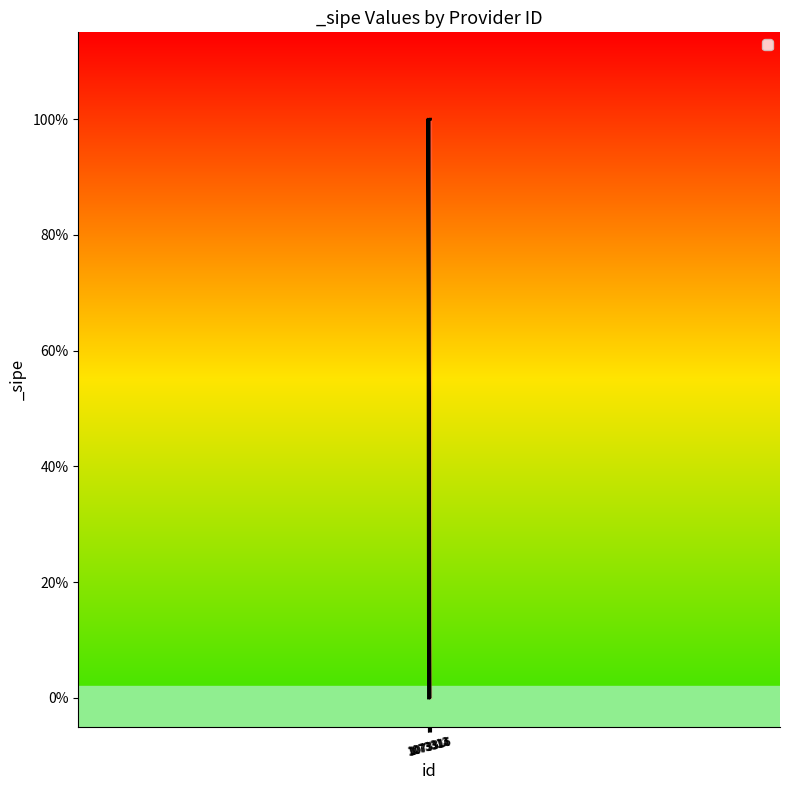

What value does the data have at 1073316?

1